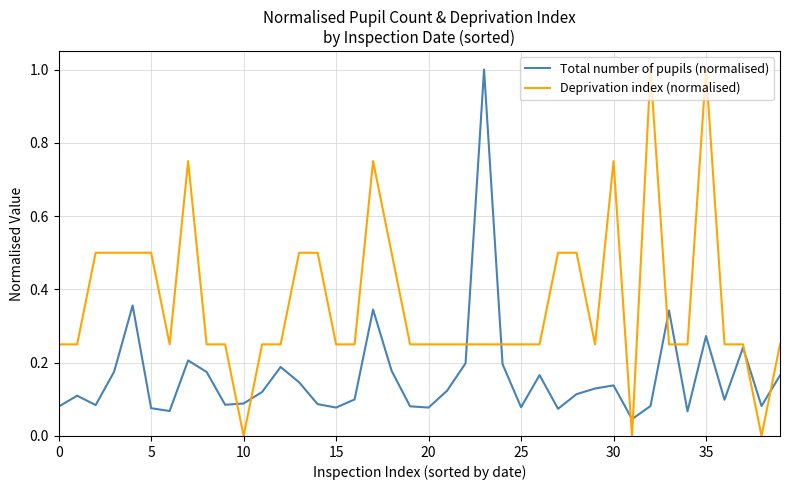

Which series has the largest total across all categories?

Deprivation index (normalised)